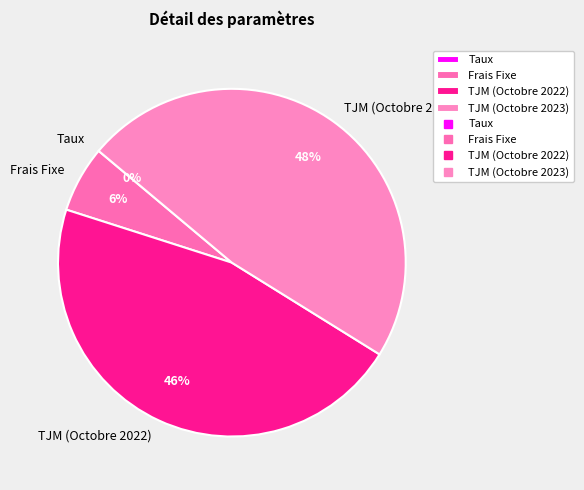

True or false: TJM (Octobre 2022) accounts for 35% of the total.

False